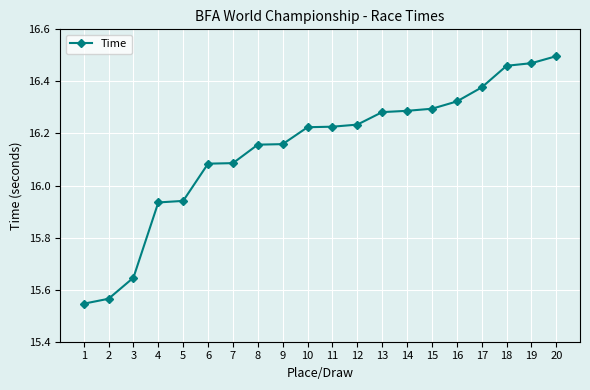

The value at 11 is 28.7. True or false?

False